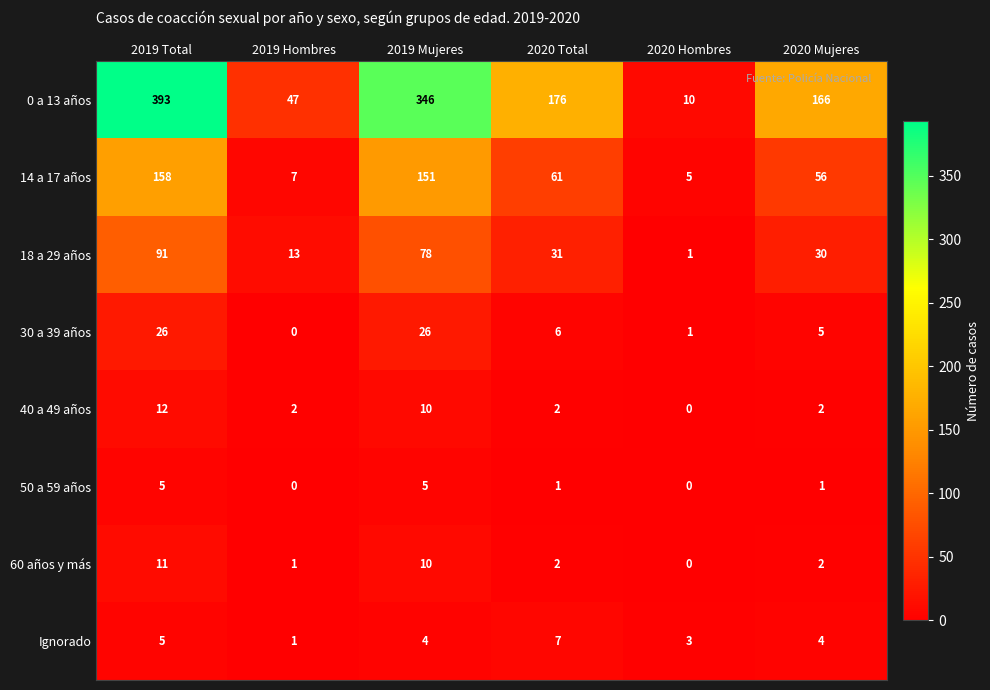

At which category is the sum across all series the highest?

2019 Total